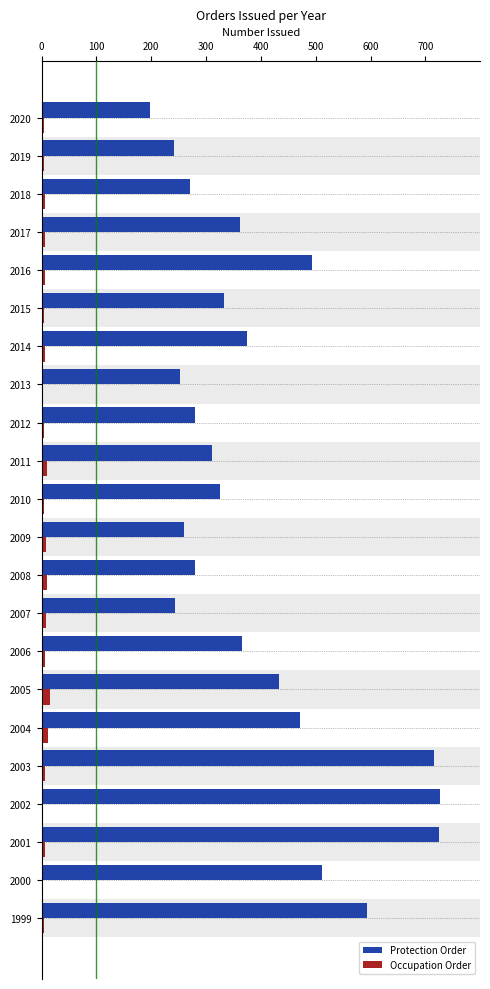

Count the number of data series in this chart.

2